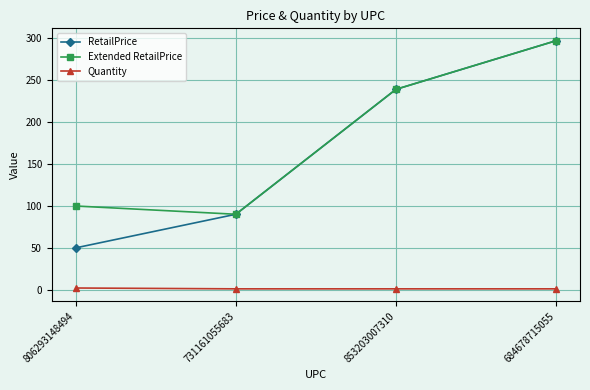

Which series has the largest range (max minus min)?

RetailPrice